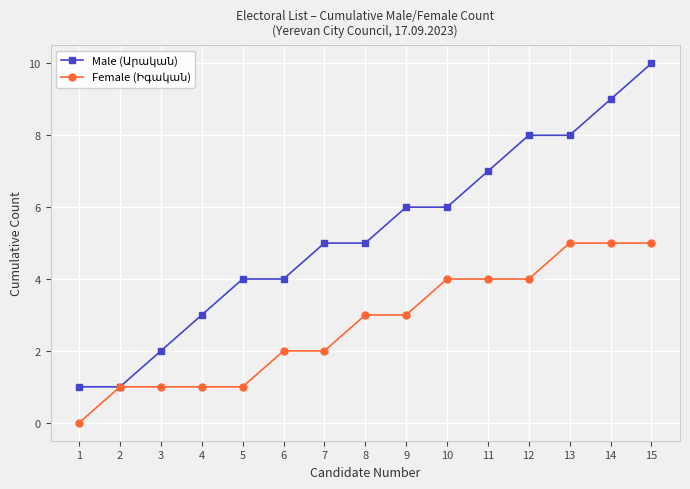

At which category is the sum across all series the highest?

15